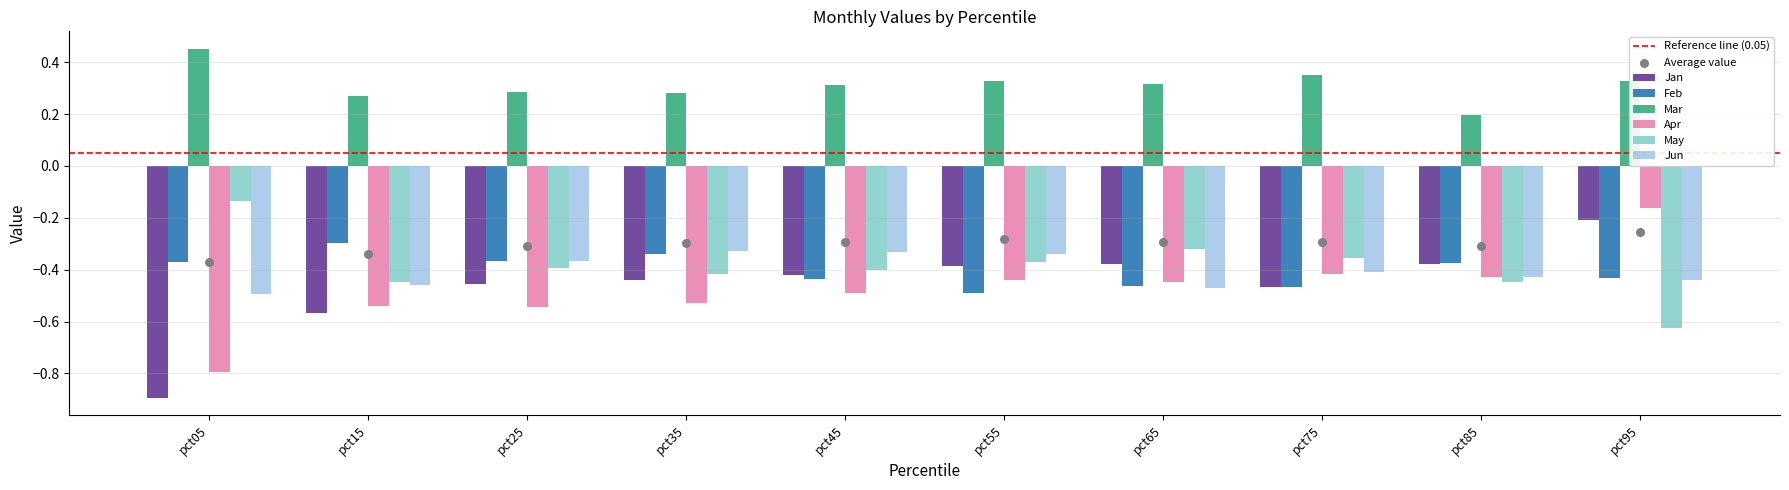

What are all the series names shown in the legend?

Jan, Feb, Mar, Apr, May, Jun